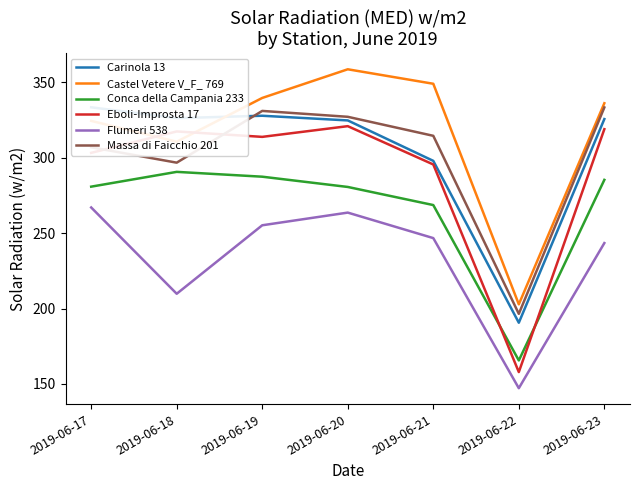

Between 2019-06-19 and 2019-06-22, which series saw the biggest shift?

Eboli-Improsta 17